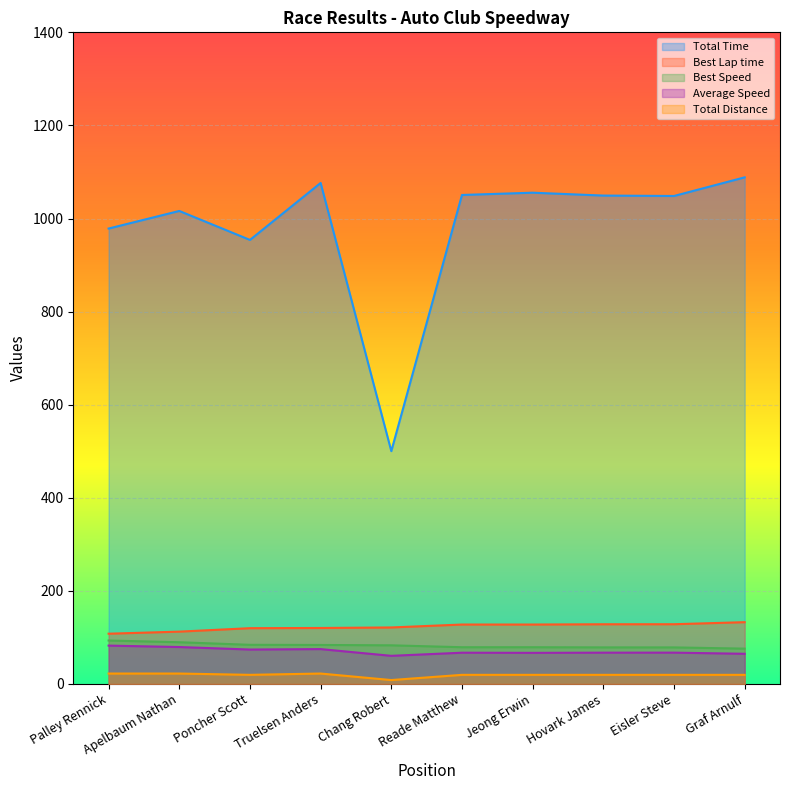

Between Reade Matthew and Hovark James, which series saw the biggest shift?

Total Time